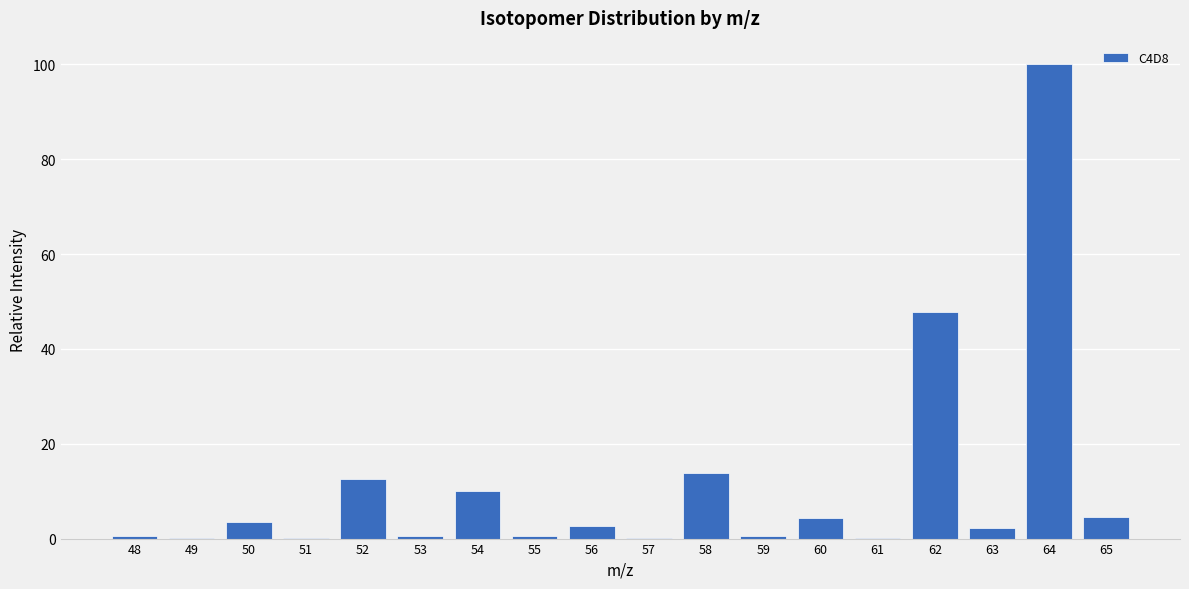

Read the value at 52.

12.5